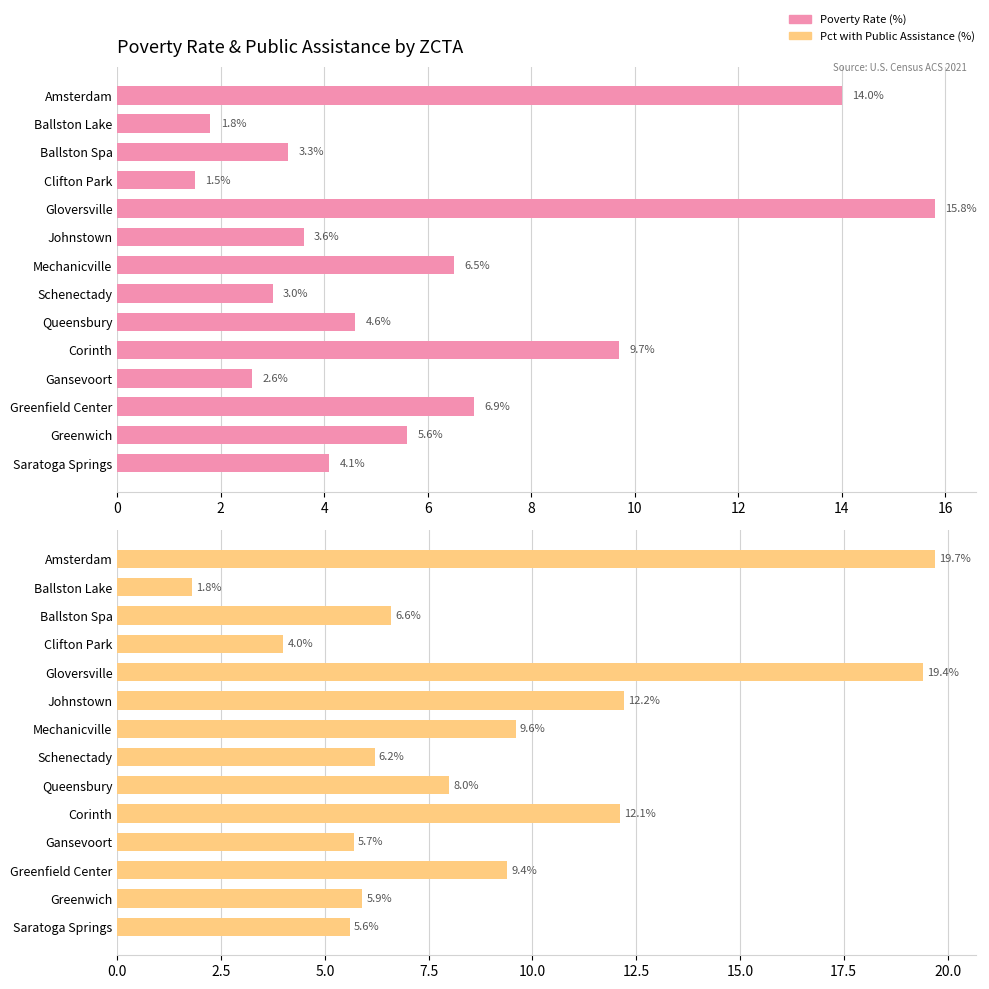

True or false: Pct with Public Assistance (%) has a value of 1.8 at Ballston Lake.

True